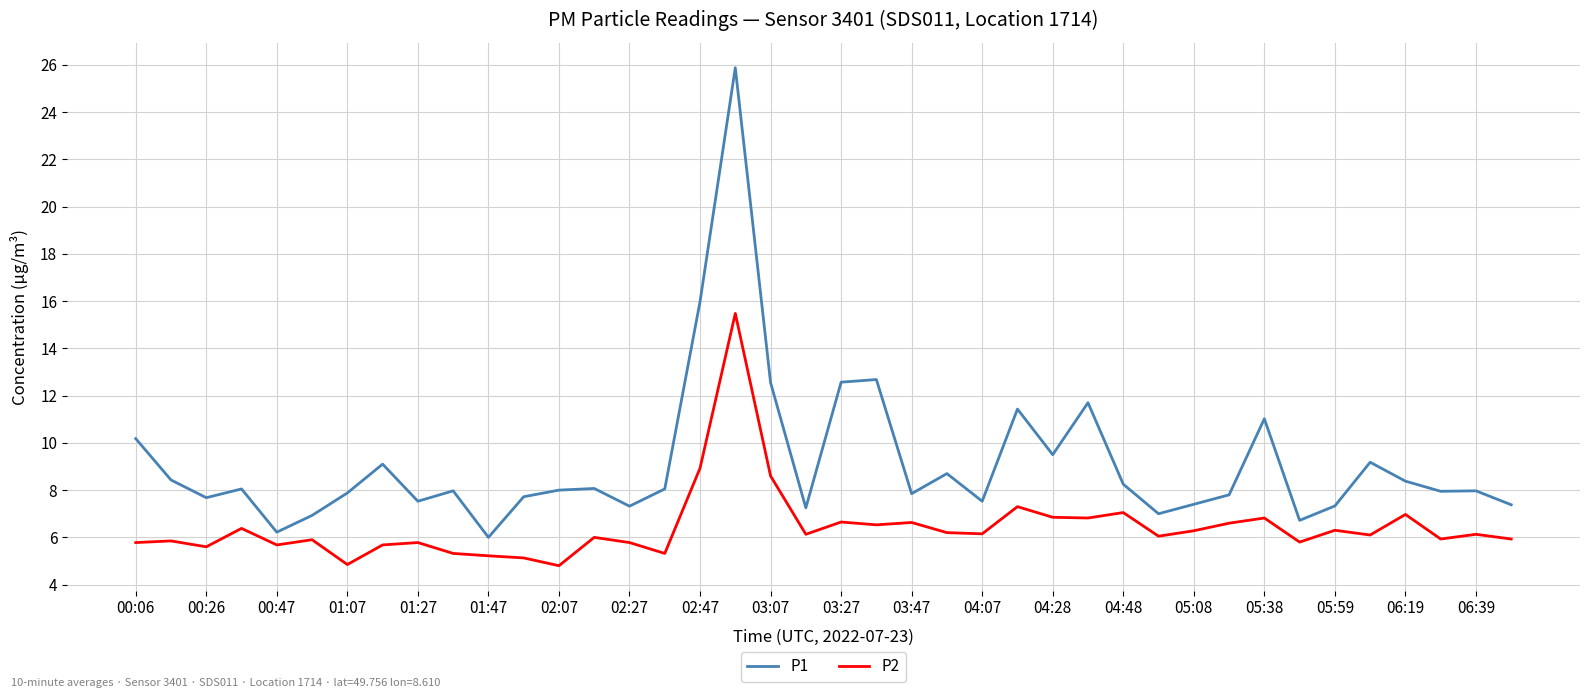

Which series has the largest range (max minus min)?

P1